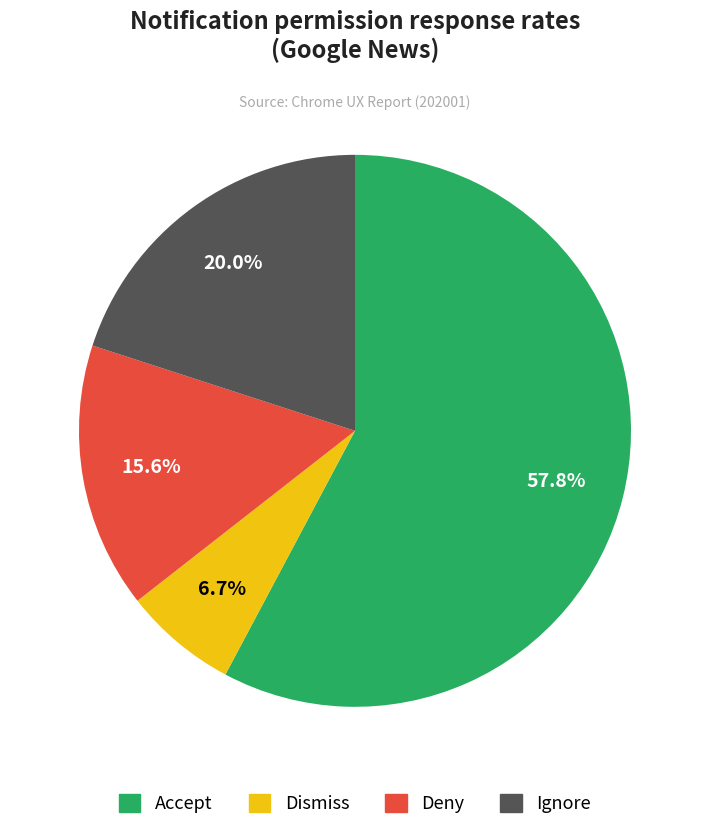

Does any single category account for the majority?

Yes